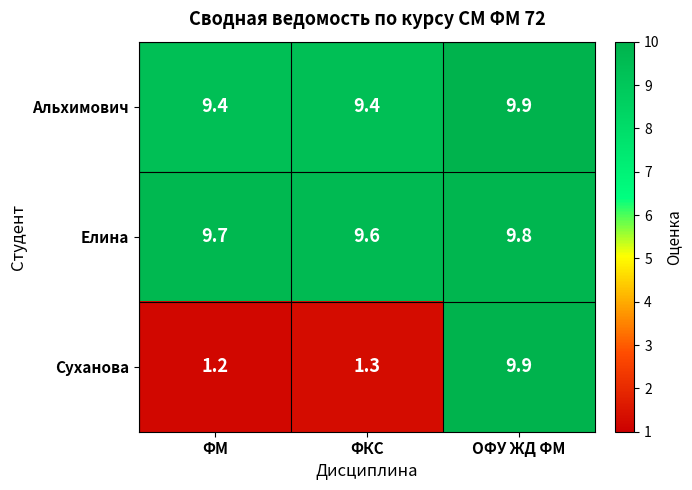

What is the average value of the Елина series?

9.7